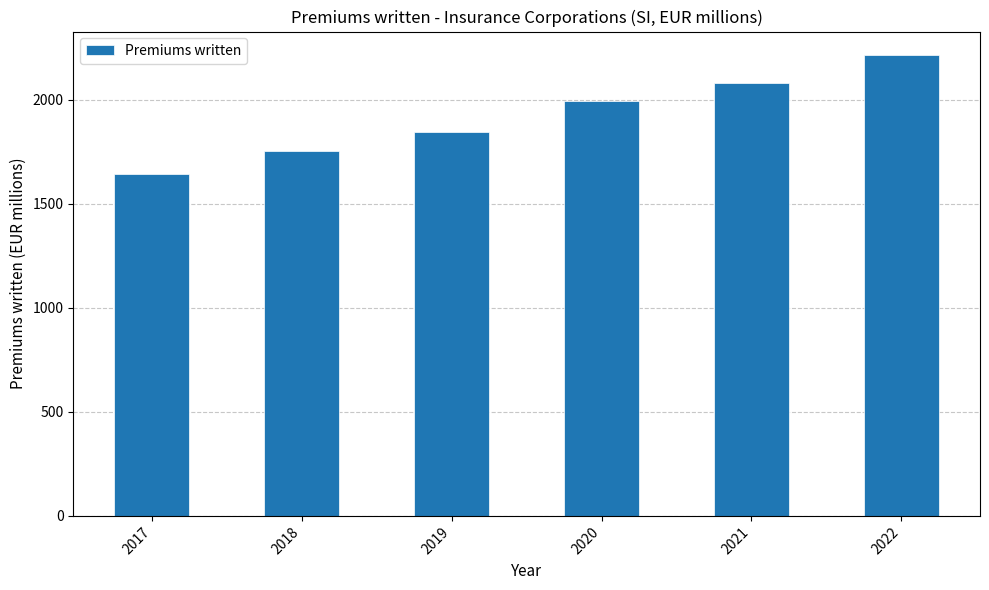

List the labels in order of value, largest first.

2022, 2021, 2020, 2019, 2018, 2017